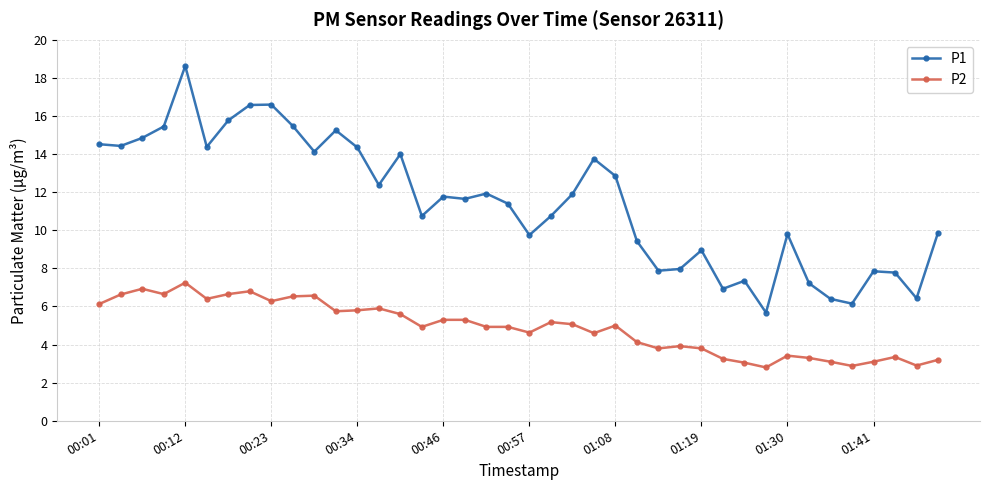

Rank the series by their maximum value, from highest to lowest.

P1, P2